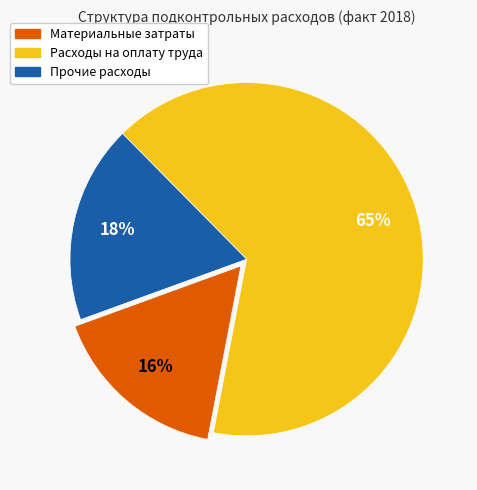

Do Материальные затраты and Расходы на оплату труда together represent more than half of the pie?

Yes